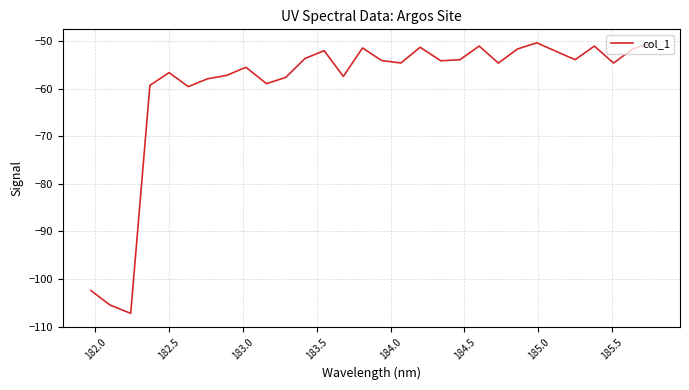

What is the minimum value shown in the chart?

-107.2